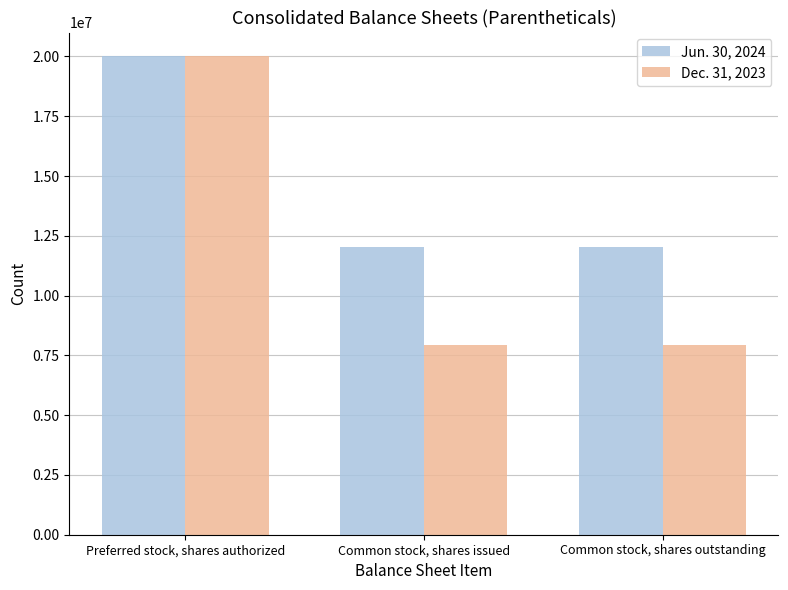

Does the chart contain any negative values?

No